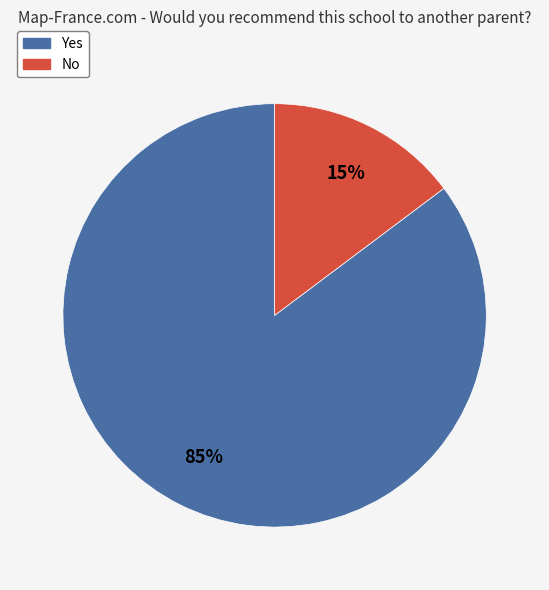

How many slices are in this pie chart?

2